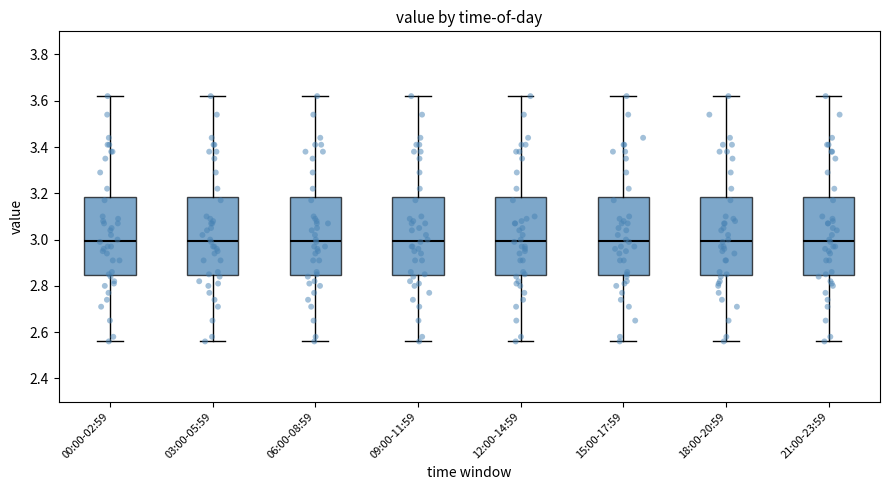

Where does the lower whisker of the box for 06:00-08:59 end on the y-axis? The values are not printed on the chart, so give them approximately, as read against the axis.

2.56